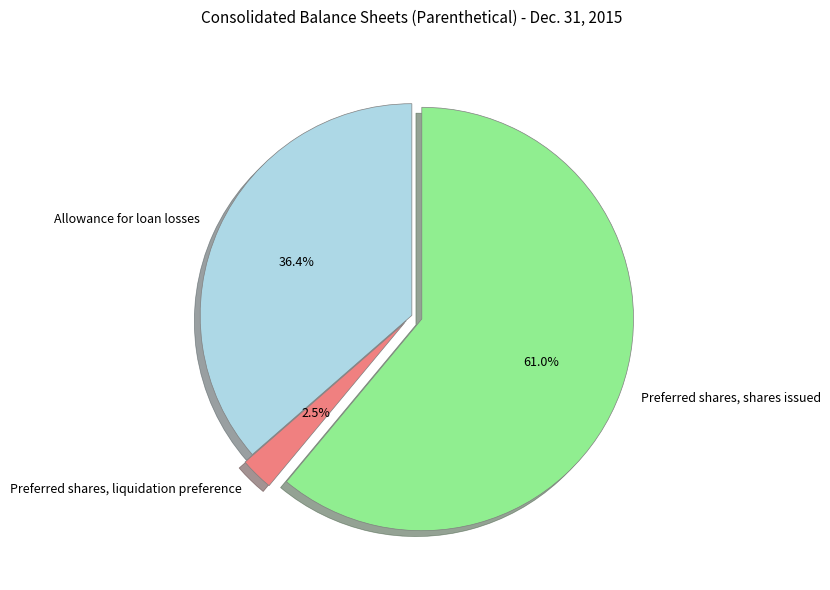

How many slices are in this pie chart?

3